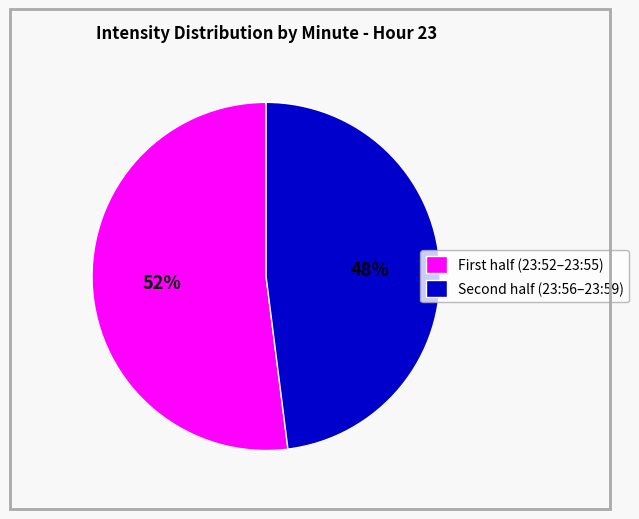

Rank the categories by value from highest to lowest.

First half (23:52–23:55), Second half (23:56–23:59)